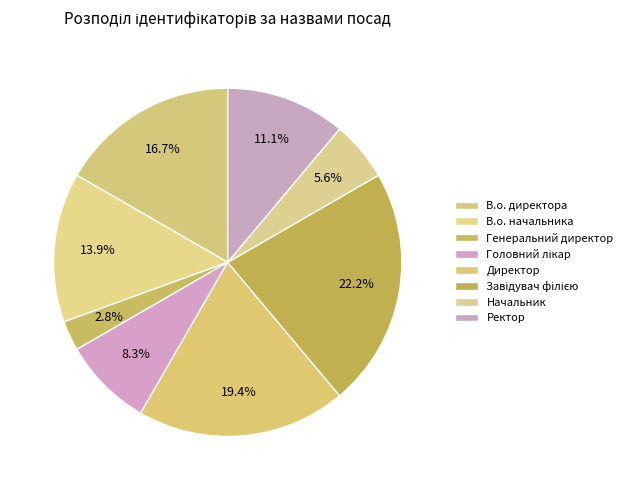

What is the total percentage of Начальник and В.о. начальника?

19.4%